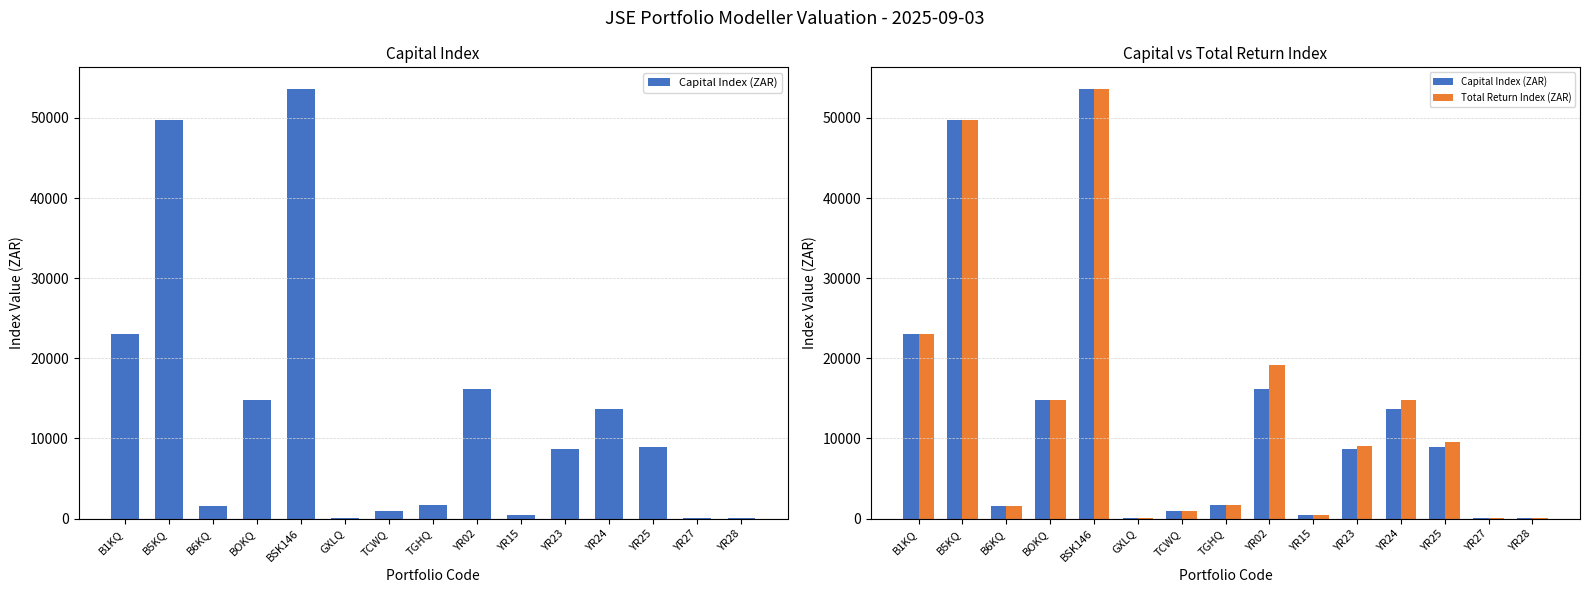

What is the highest value of the Capital Index (ZAR) series?

53641.7